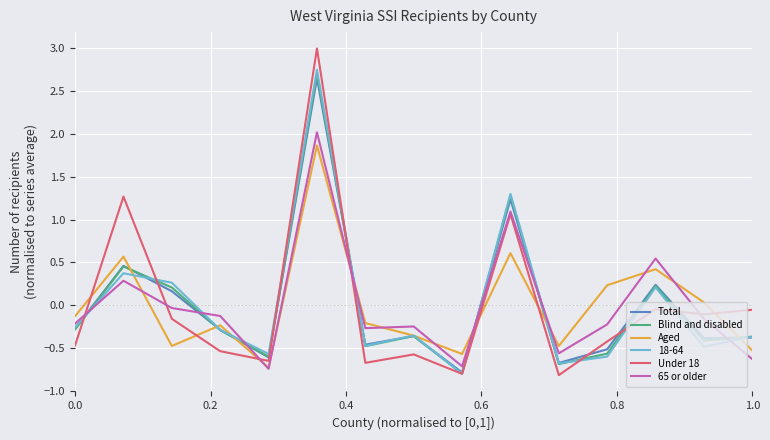

Which series has the largest range (max minus min)?

Under 18